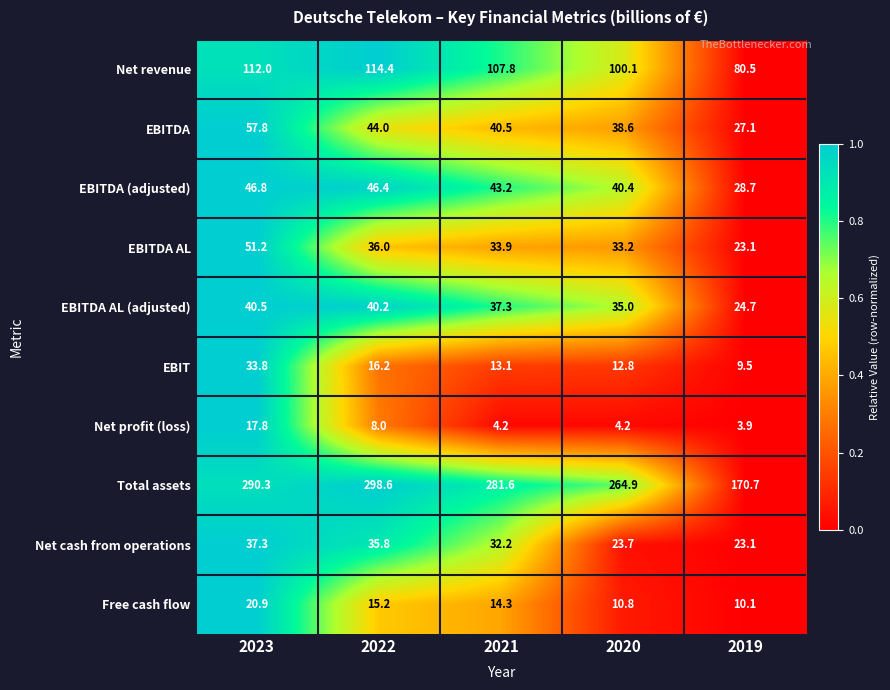

What is the difference between the second highest and minimum values in the EBITDA series?

16.9